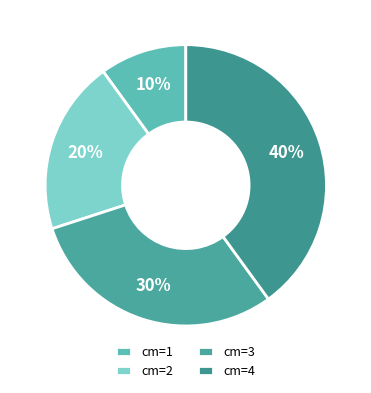

Which category has the smallest portion of the pie?

cm=1